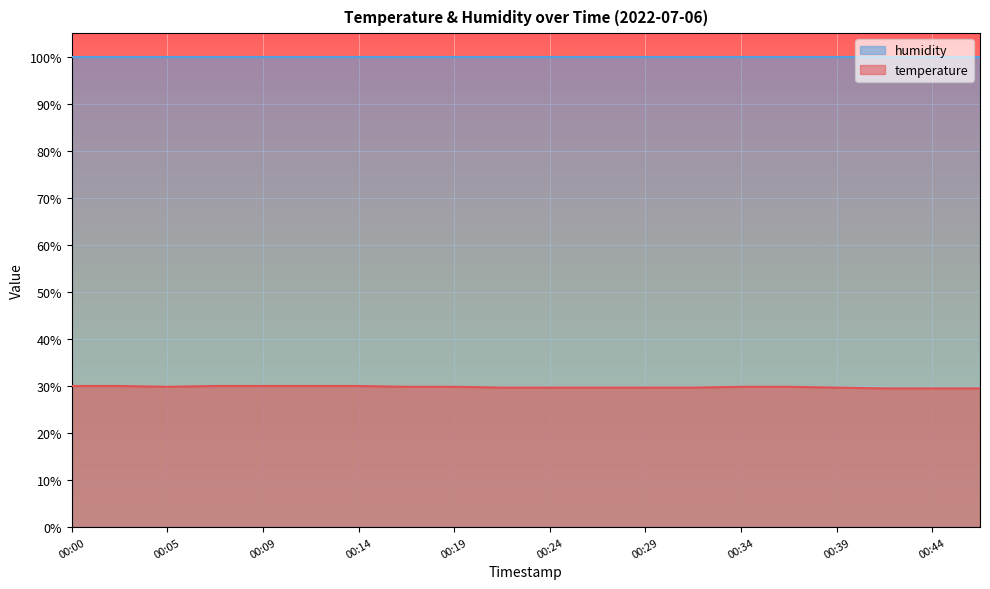

What is the sum of the values at 00:46 and 00:17?

59.3